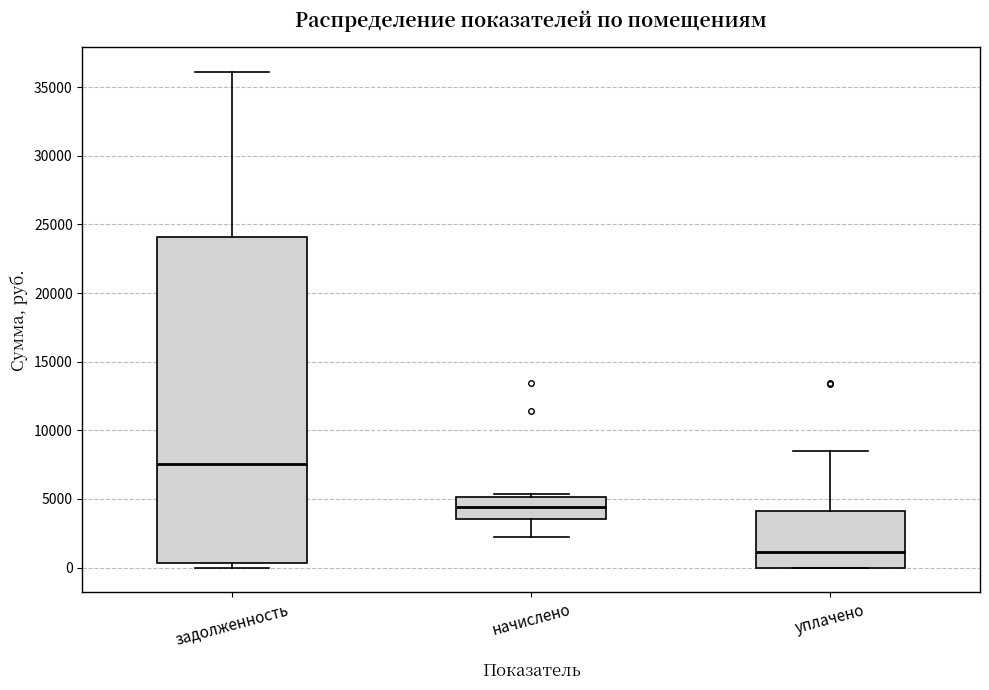

Where does the median line of the box for начислено sit on the y-axis? The values are not printed on the chart, so give them approximately, as read against the axis.

4500